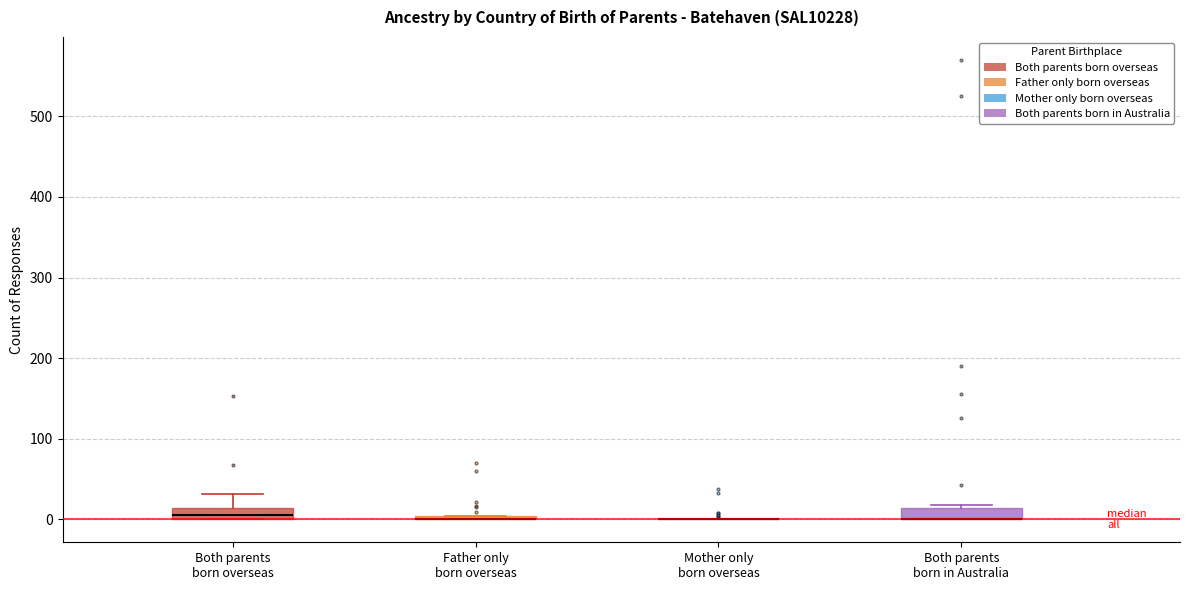

Where is the lower edge of the box for Both parents born overseas on the y-axis? The values are not printed on the chart, so give them approximately, as read against the axis.

0